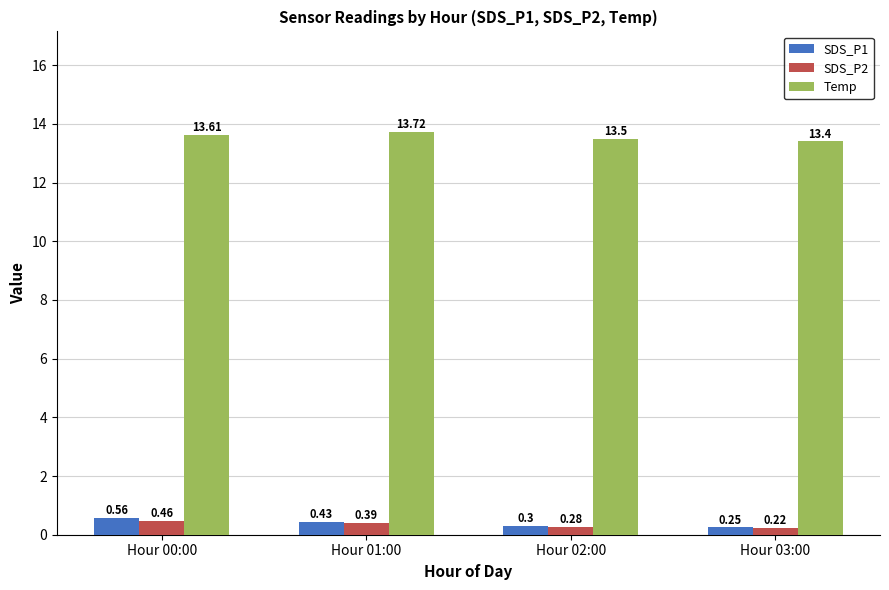

What is the difference between the highest and lowest values at Hour 03:00?

13.2